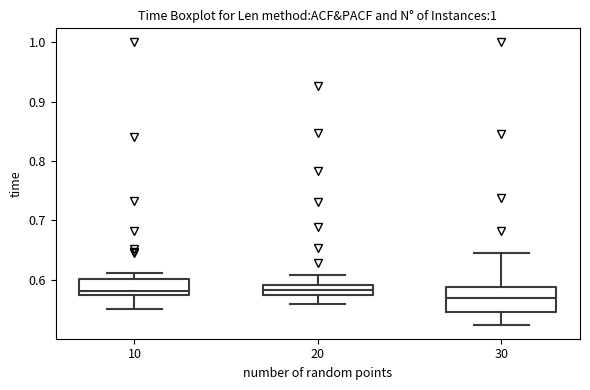

Comparing the boxes themselves (not the whiskers), which one is the tallest?

30